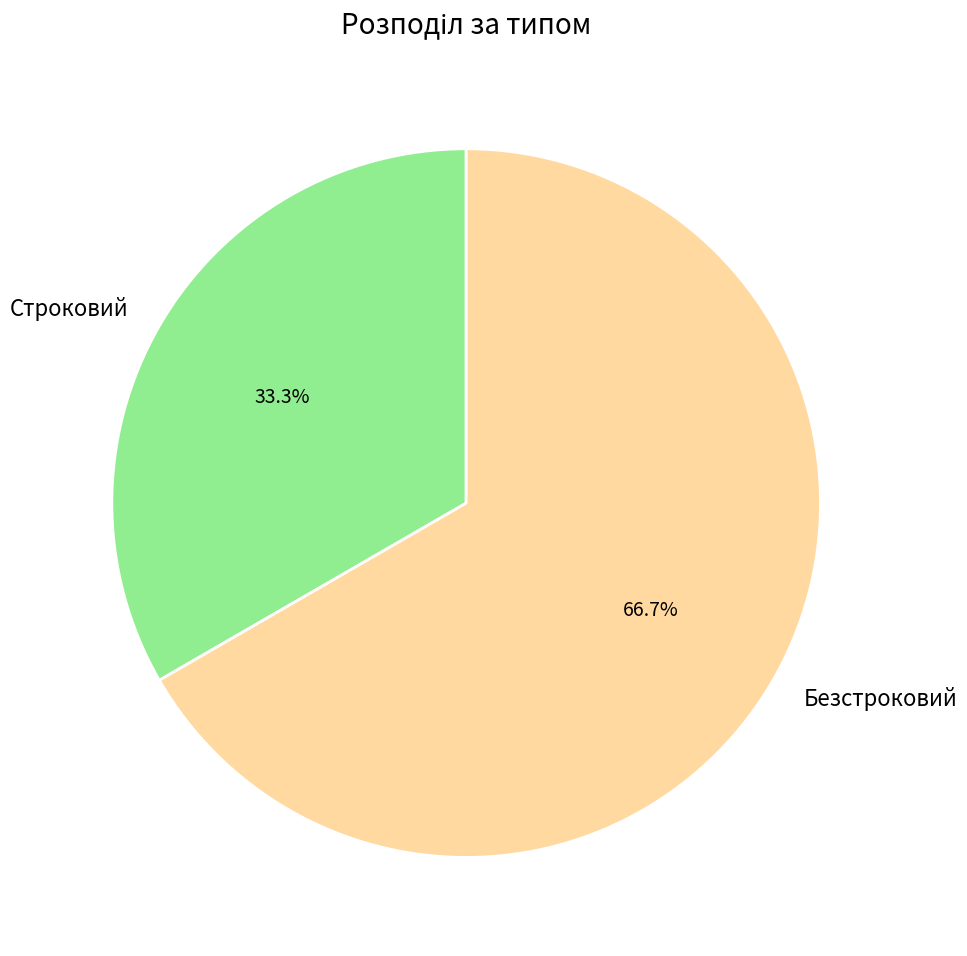

What percentage is the Строковий slice, to the nearest percent?

33%